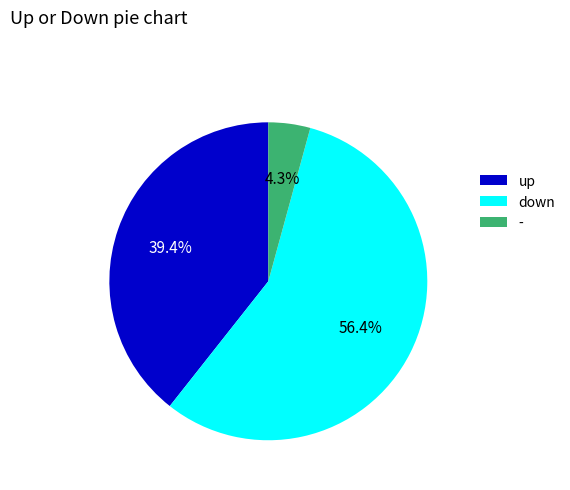

Which category has the smallest portion of the pie?

-